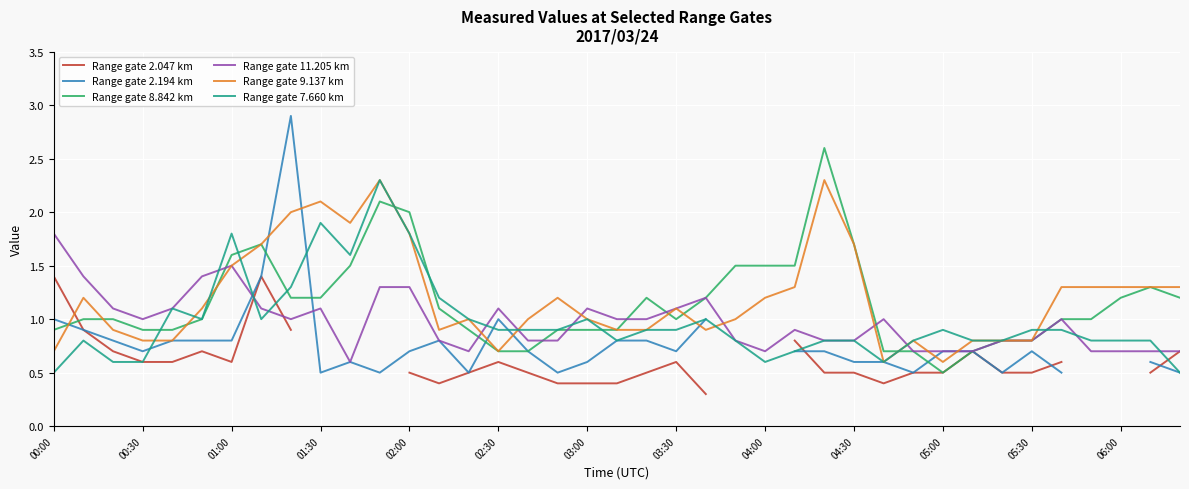

What is the difference between the maximum and second lowest values in the Range gate 7.660 km series?

1.8